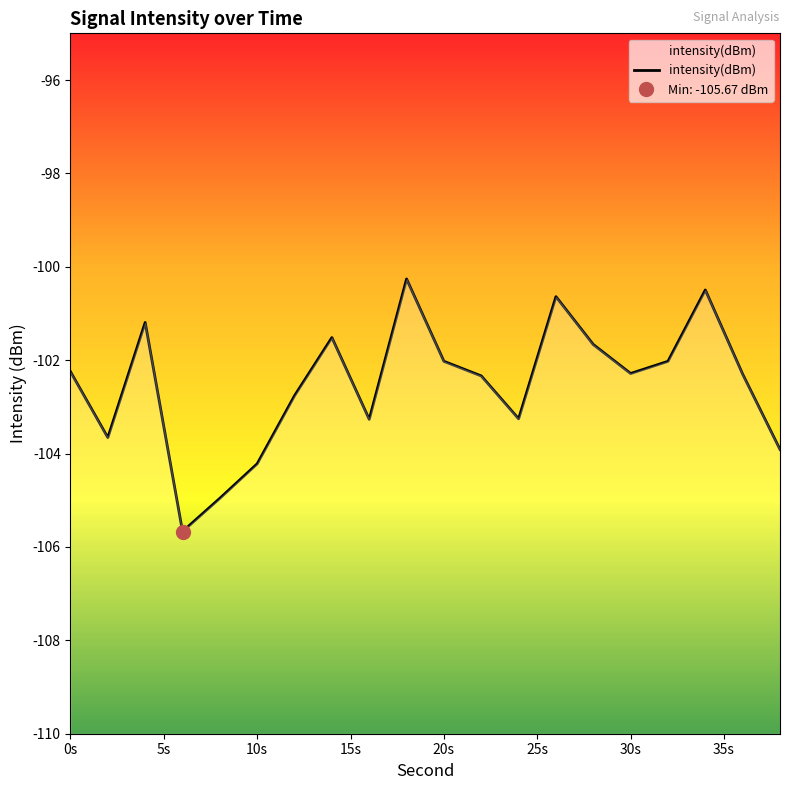

Does the chart display data point markers on the line(s)?

No